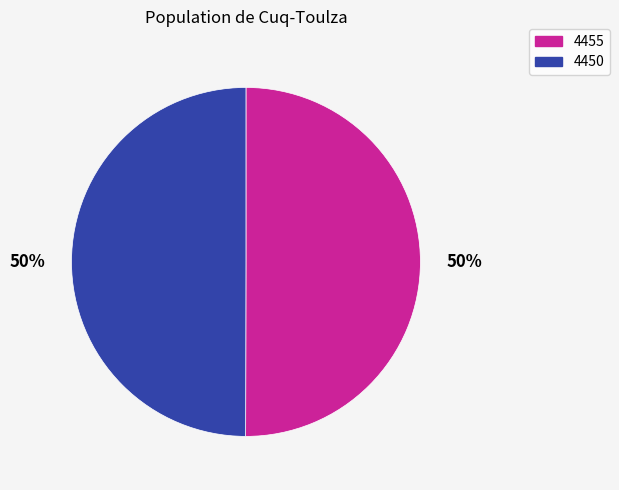

To the nearest percent, what portion does 4450 represent?

50%